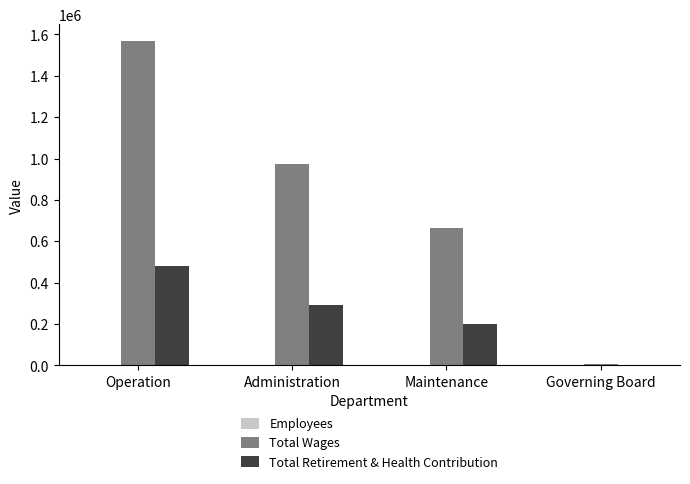

What is the maximum value for Total Retirement & Health Contribution?

479538